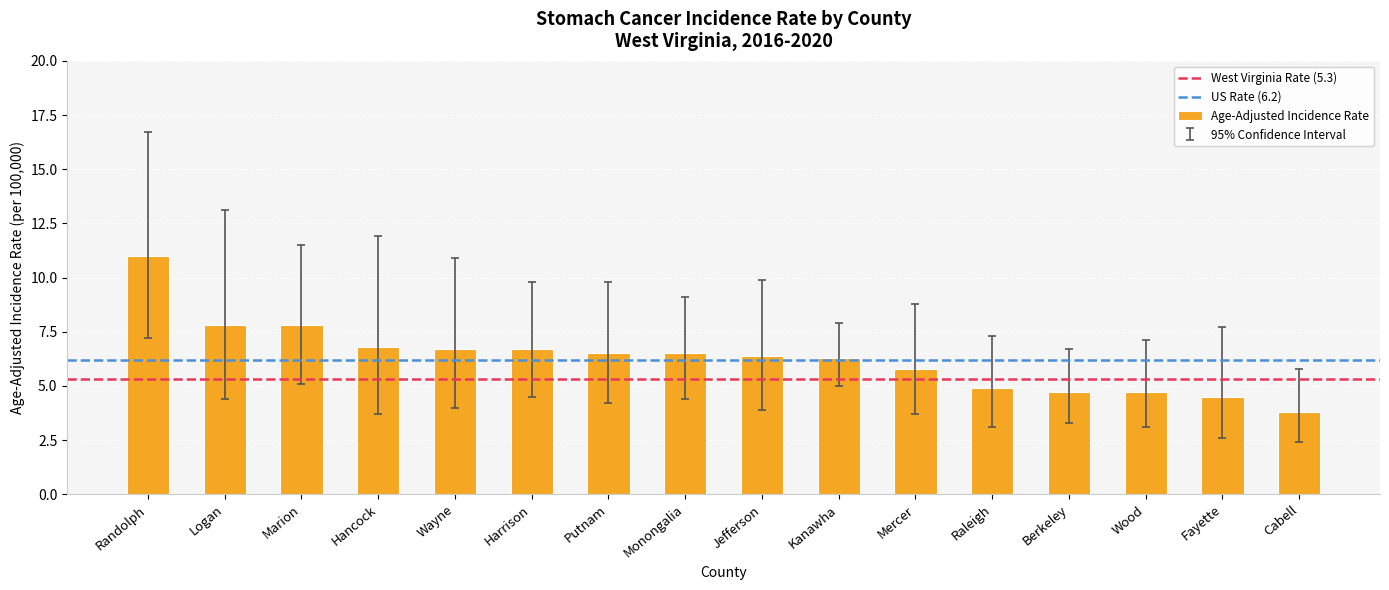

Which label corresponds to the smallest value in the chart?

Cabell